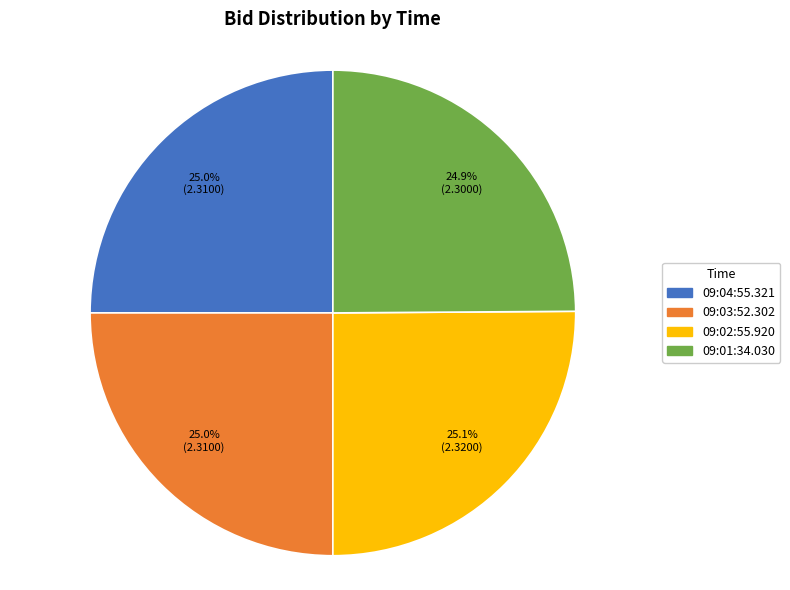

What percentage is NOT represented by 09:04:55.321?

75.0%